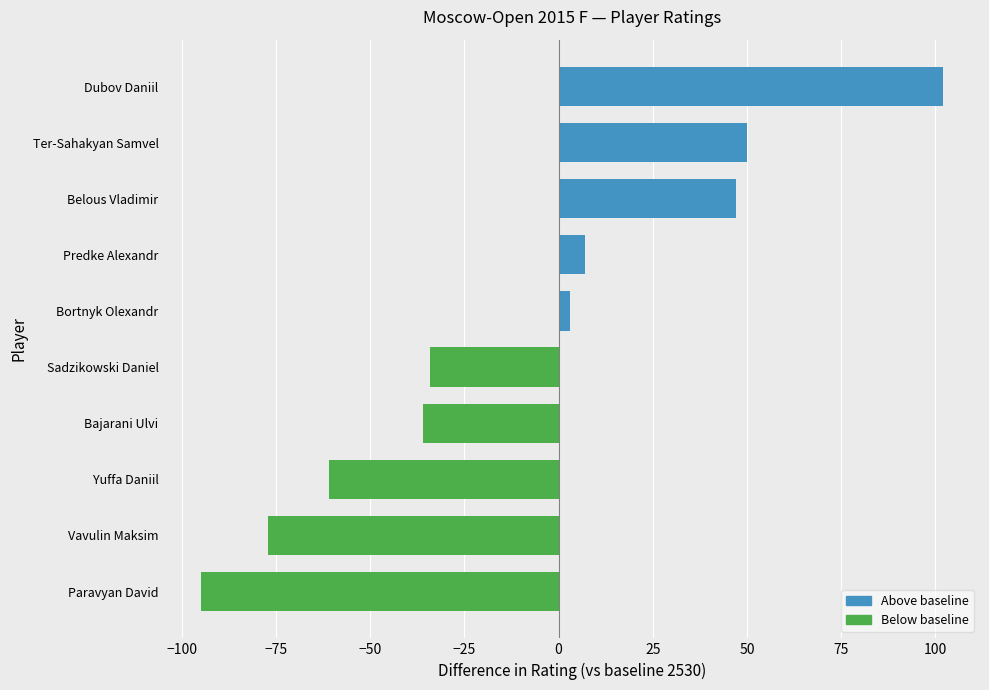

Which has a higher value, Paravyan David or Bajarani Ulvi?

Bajarani Ulvi